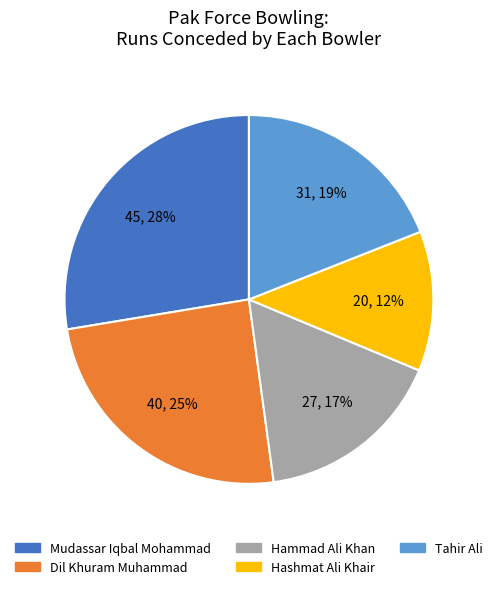

Is it true that Hammad Ali Khan is 17% of the pie?

True